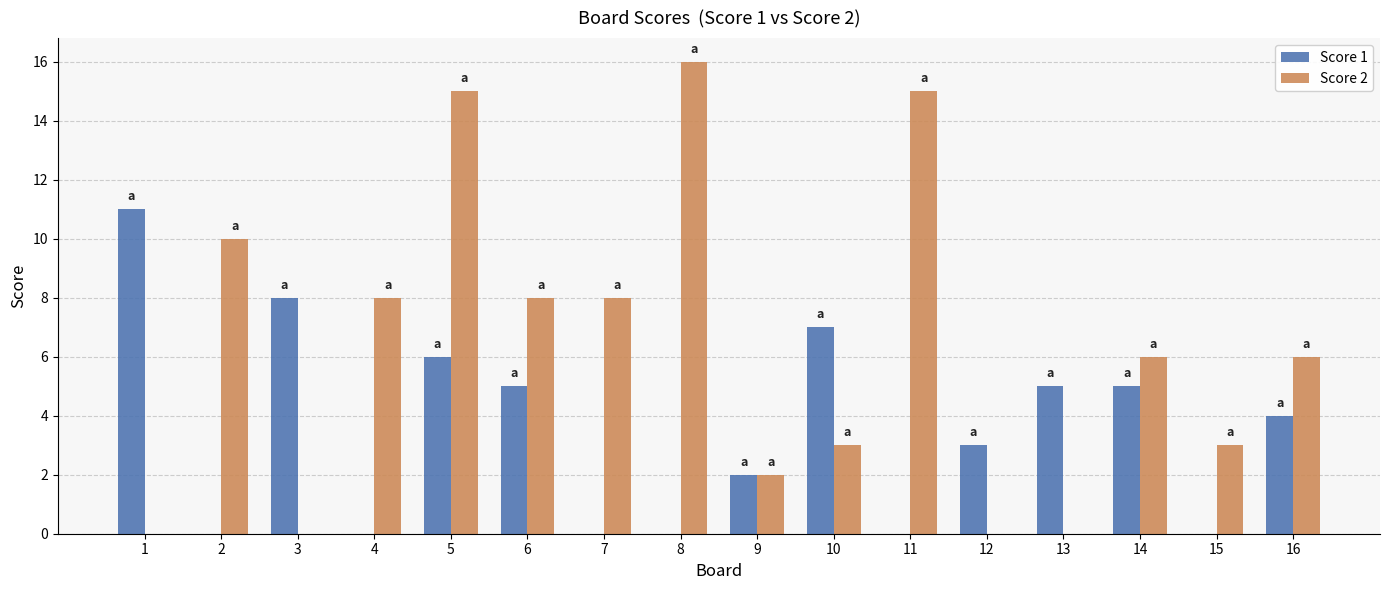

Reading left to right, what are all the values shown in this chart?

Score 1: 11	0	8	0	6	5	0	0	2	7	0	3	5	5	0	4
Score 2: 0	10	0	8	15	8	8	16	2	3	15	0	0	6	3	6